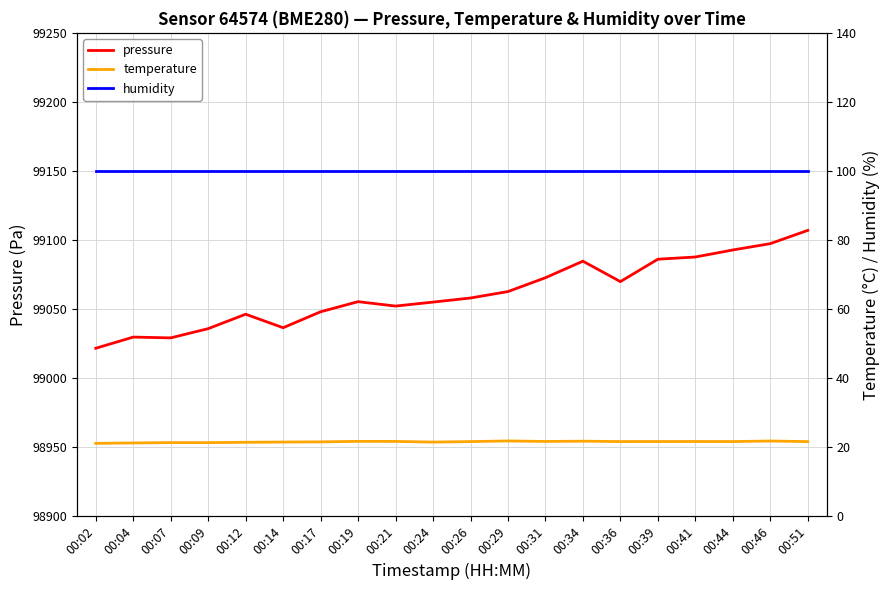

True or false: temperature and humidity cross at least once.

False